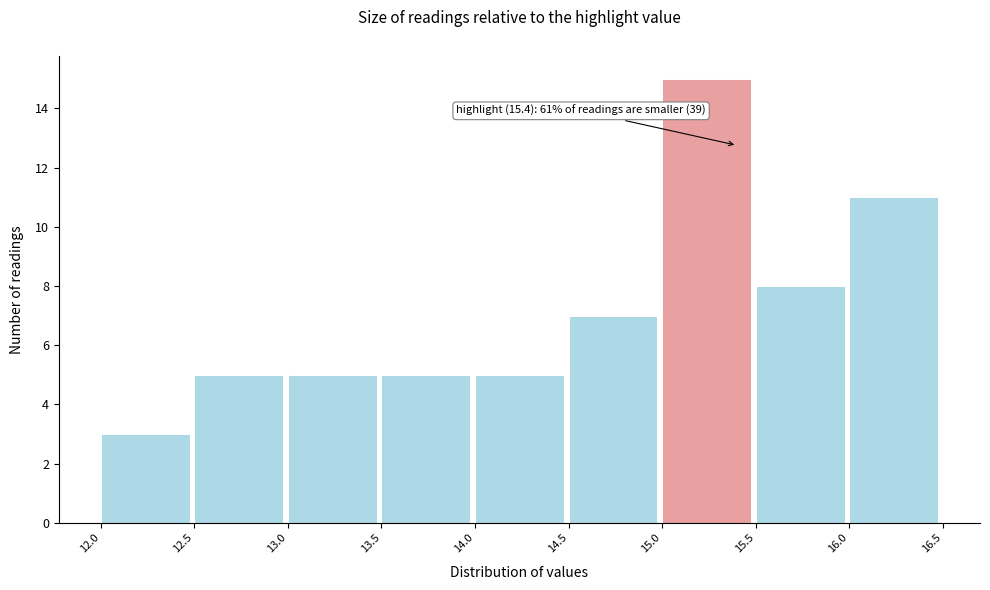

Over which range of the x-axis is the bar tallest?

15.0 to 15.5